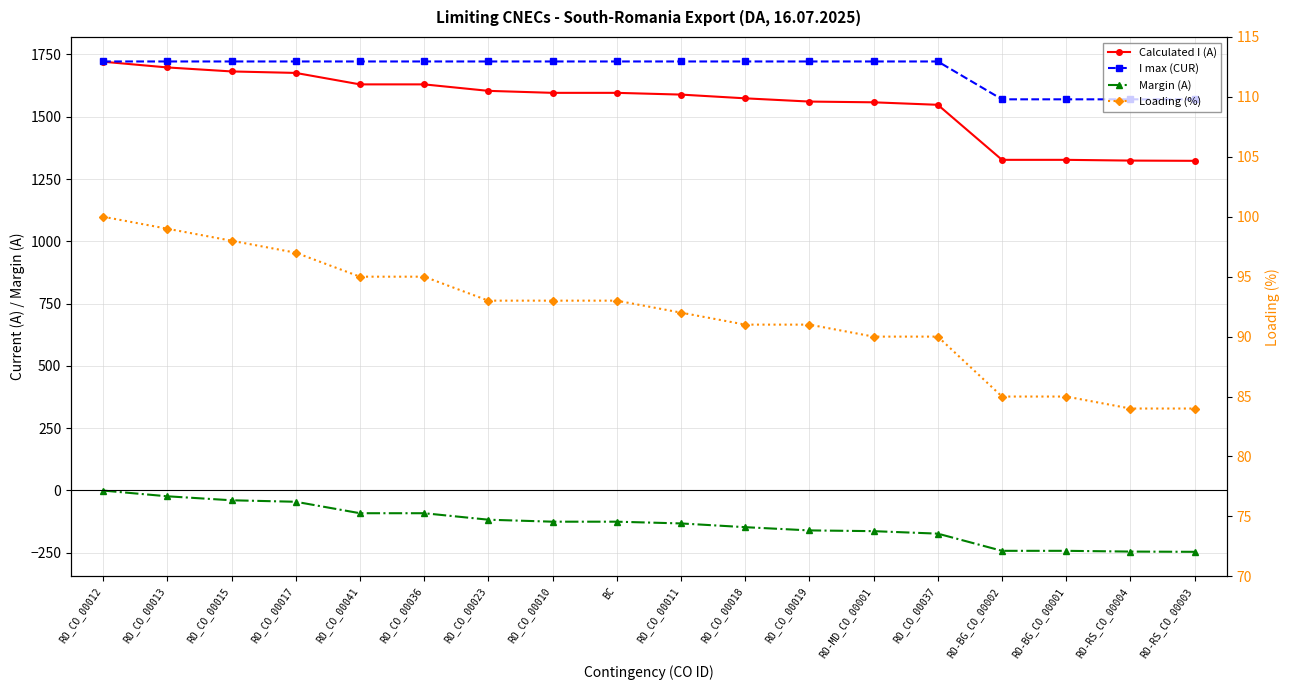

Is the value of Calculated I (A) at RO-MD_CO_00001 greater than the value of Margin (A) at BC?

Yes